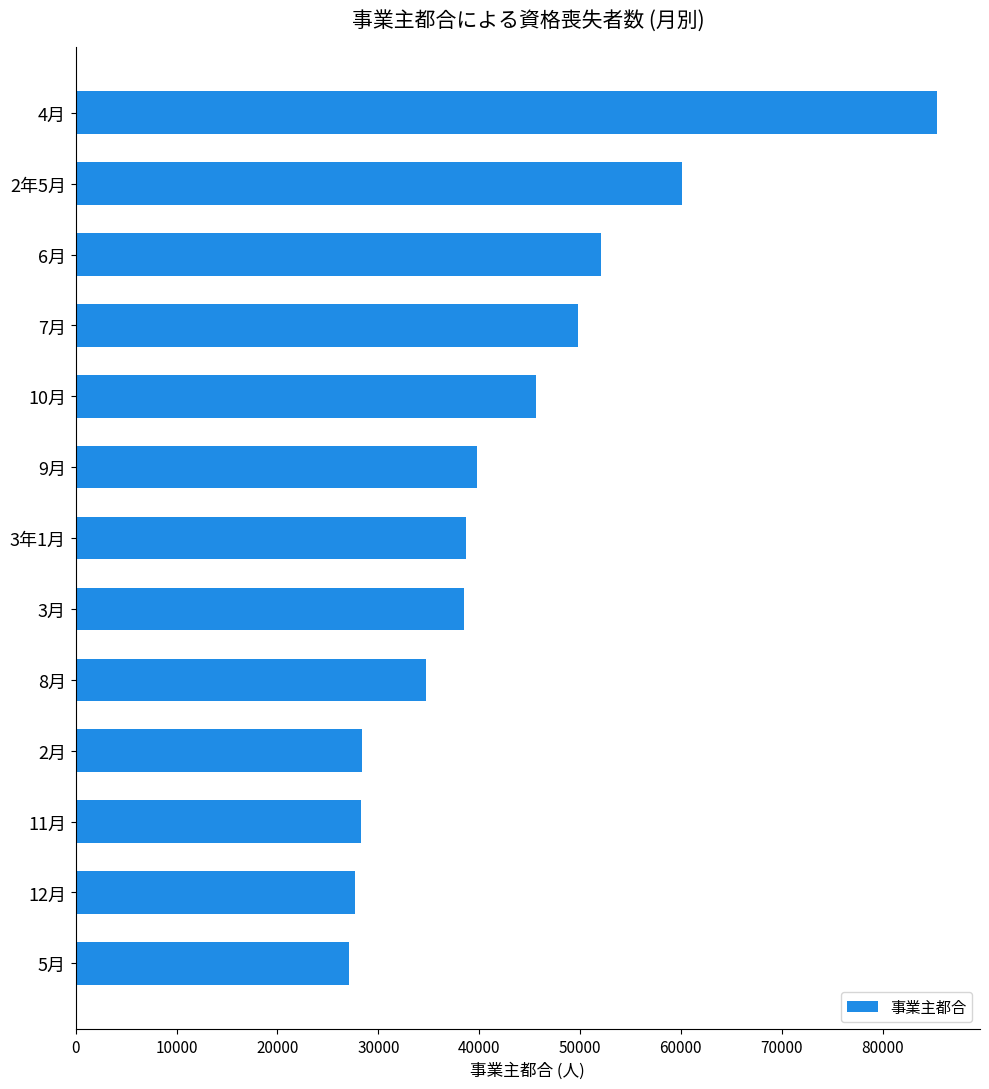

What is the sum of all values?

556116